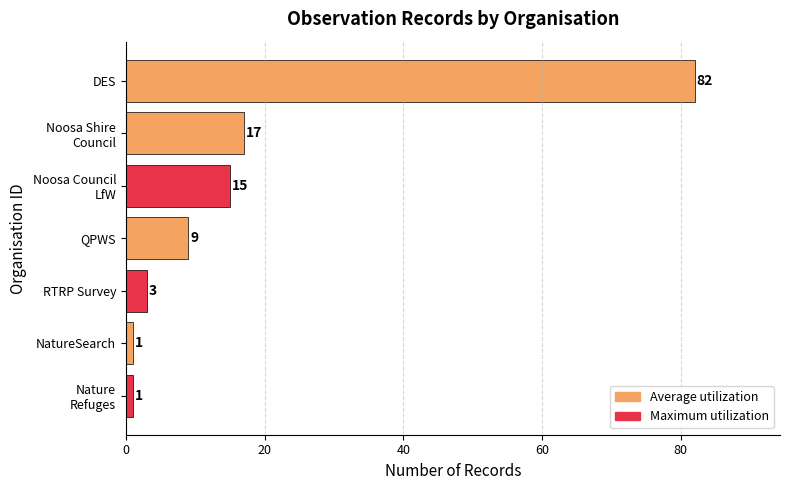

Which label corresponds to the largest value in the chart?

DES